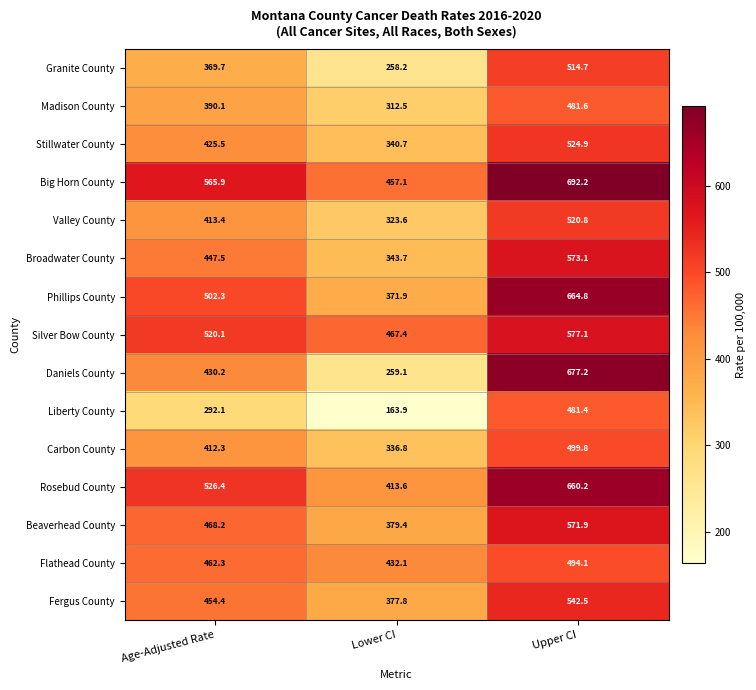

Which series has the widest spread of values?

Daniels County